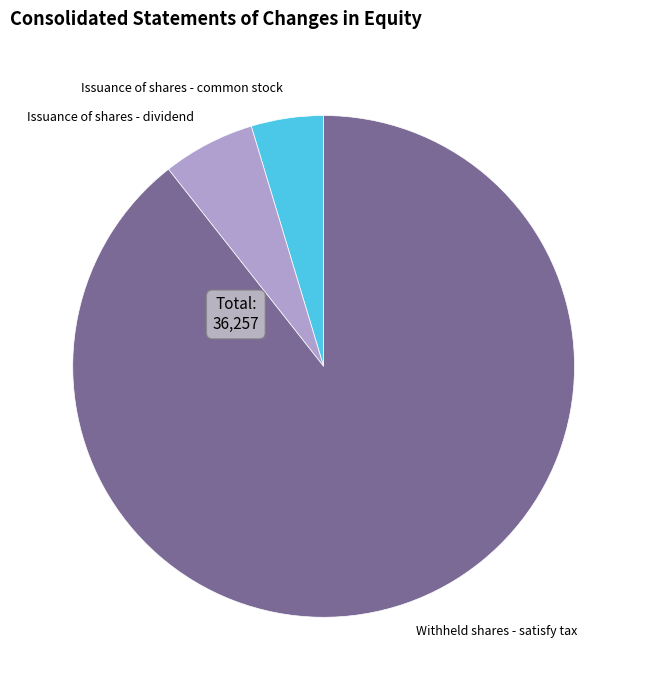

Is the sum of Withheld shares - satisfy tax and Issuance of shares - common stock greater than half?

Yes